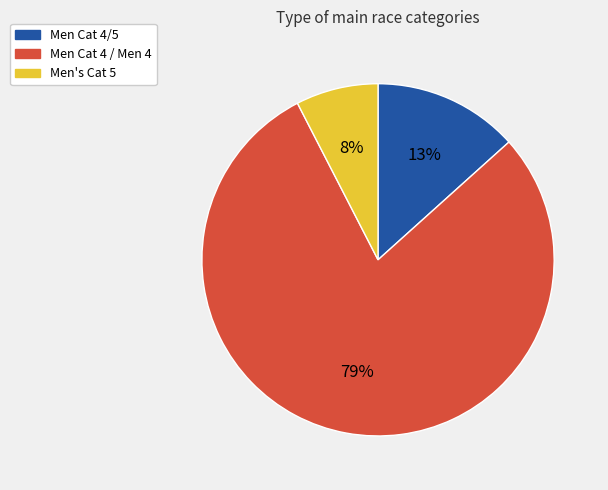

Is there any slice that represents more than half of the pie?

Yes